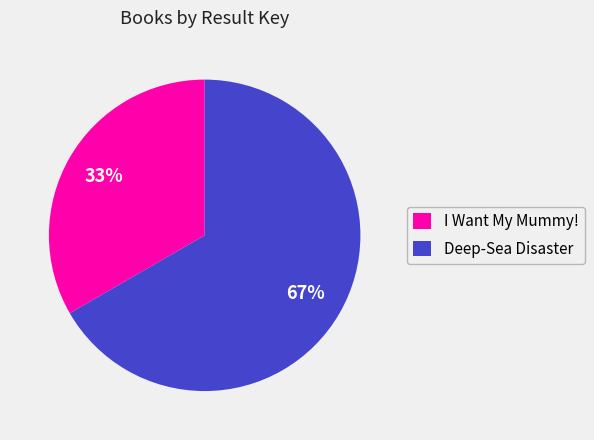

Rank the categories by value from lowest to highest.

I Want My Mummy!, Deep-Sea Disaster